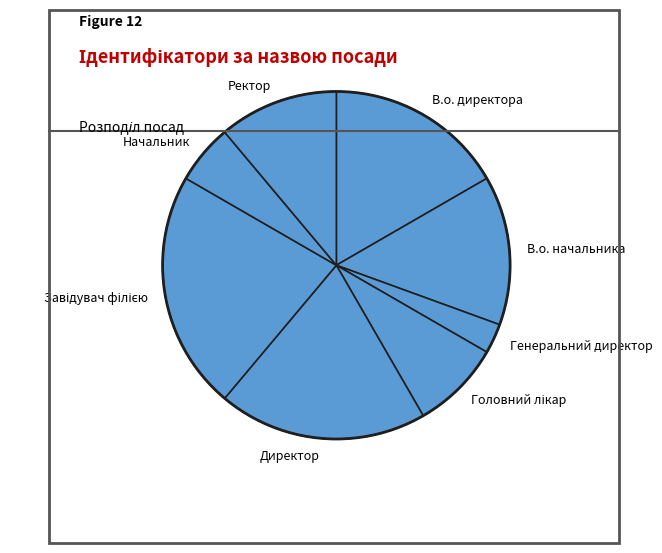

Which category has the smallest portion of the pie?

Генеральний директор